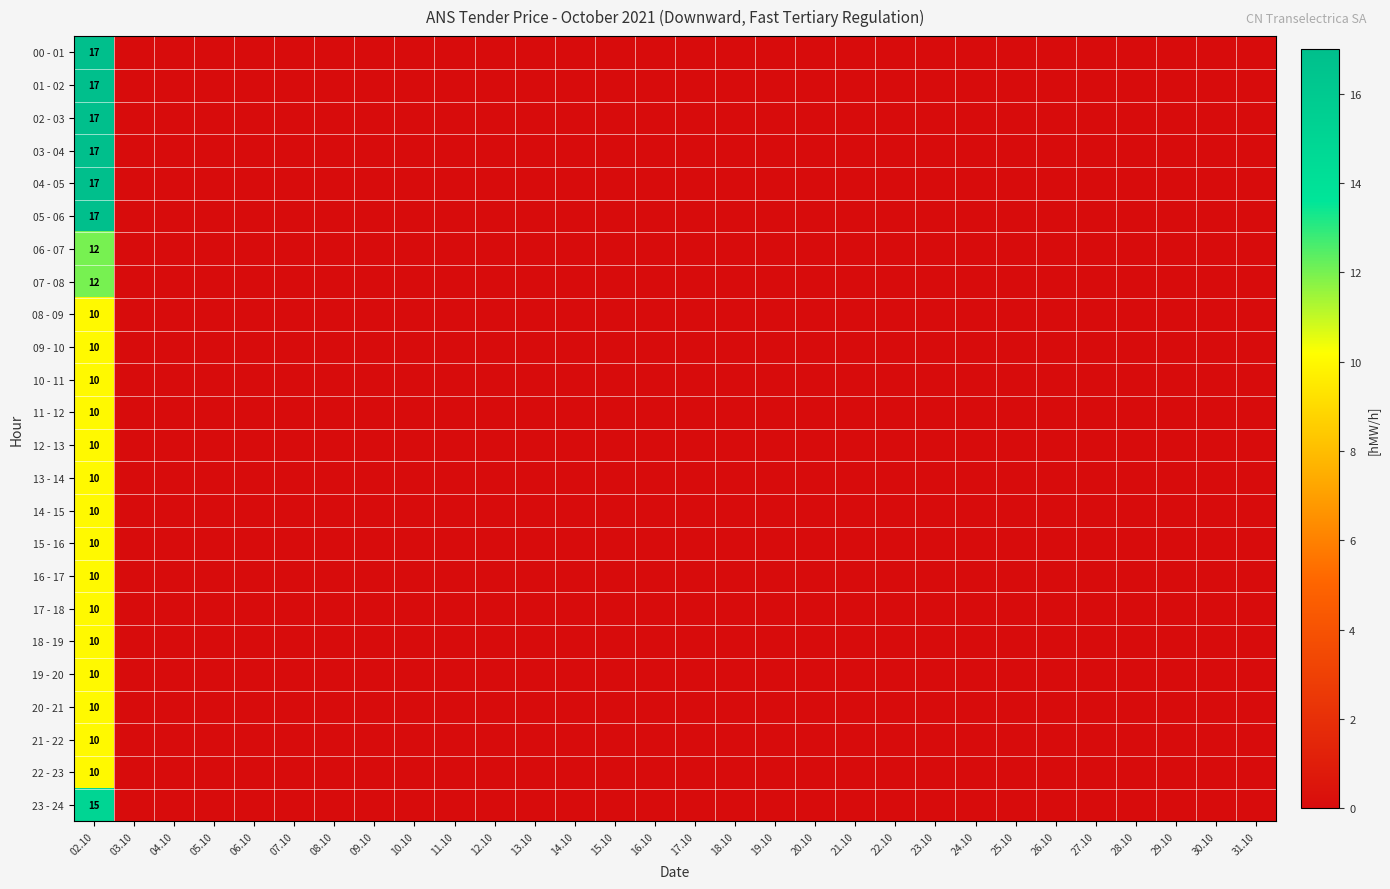

Which series has the widest spread of values?

00 - 01